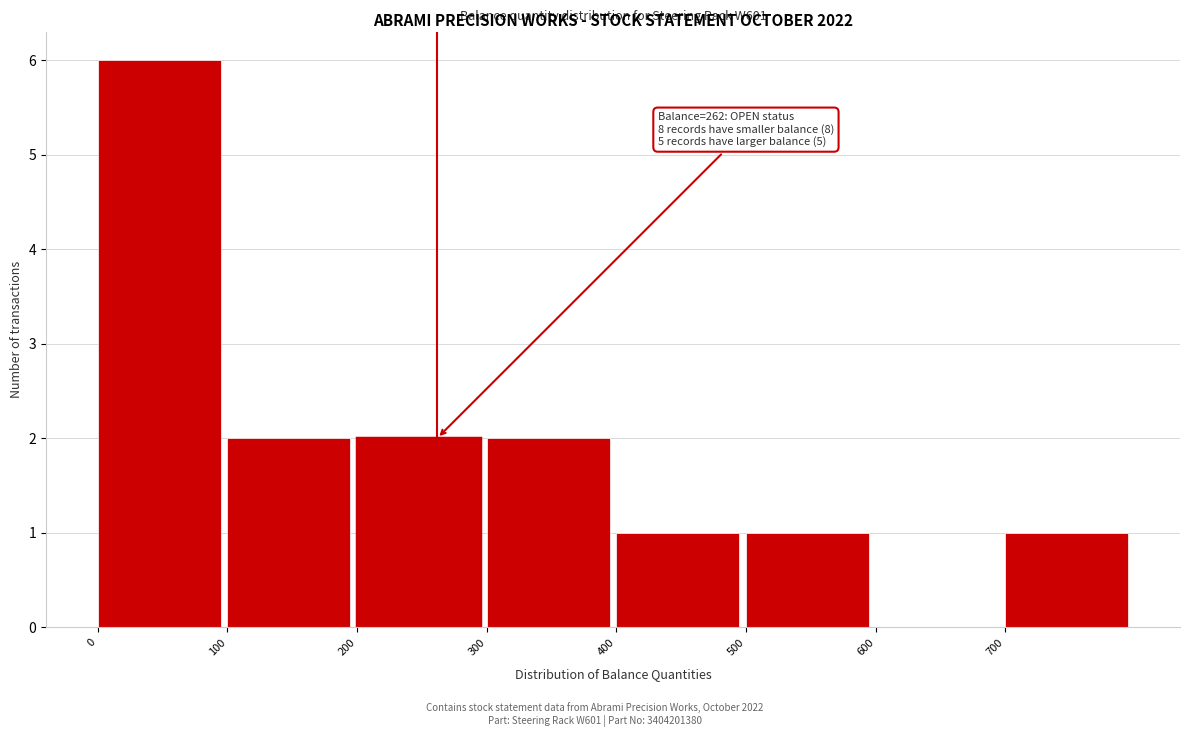

Over which range of the x-axis is the bar tallest?

0 to 100